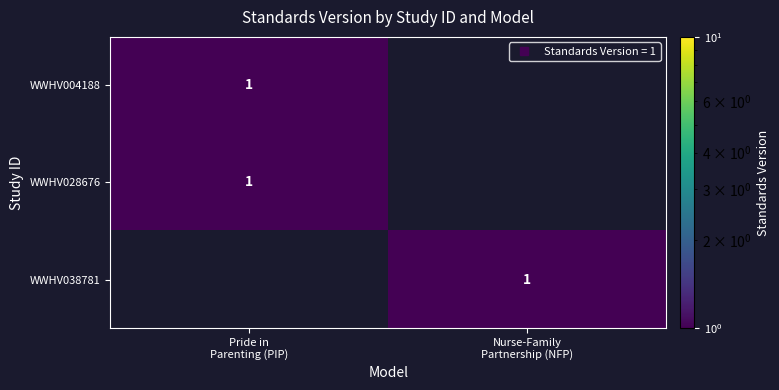

True or false: WWHV004188 has a value of 1 at Pride in Parenting (PIP).

True